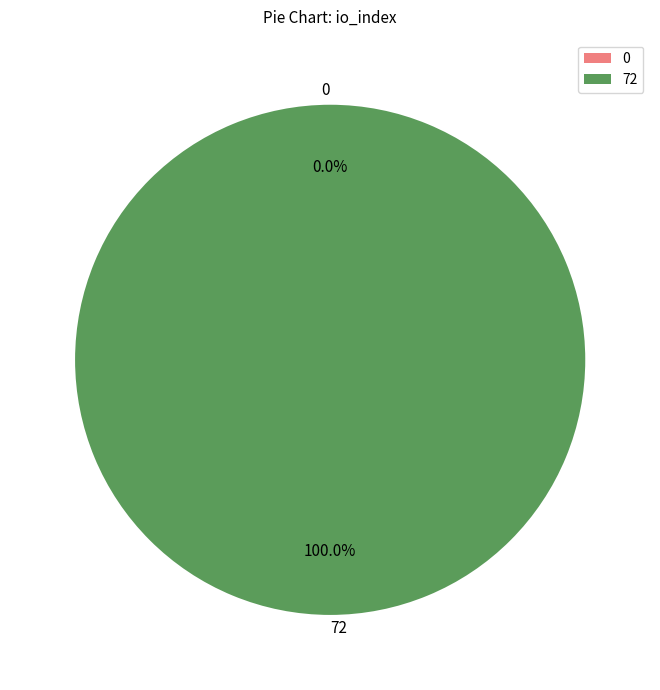

How many segments does this pie chart have?

2